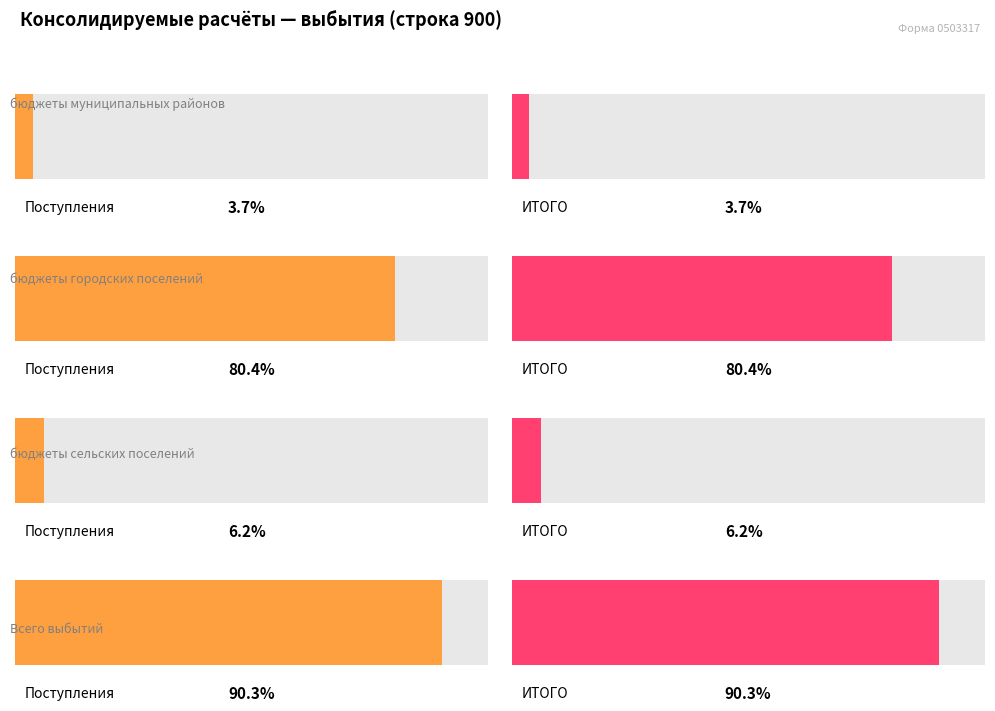

Which series has the largest range (max minus min)?

Поступления